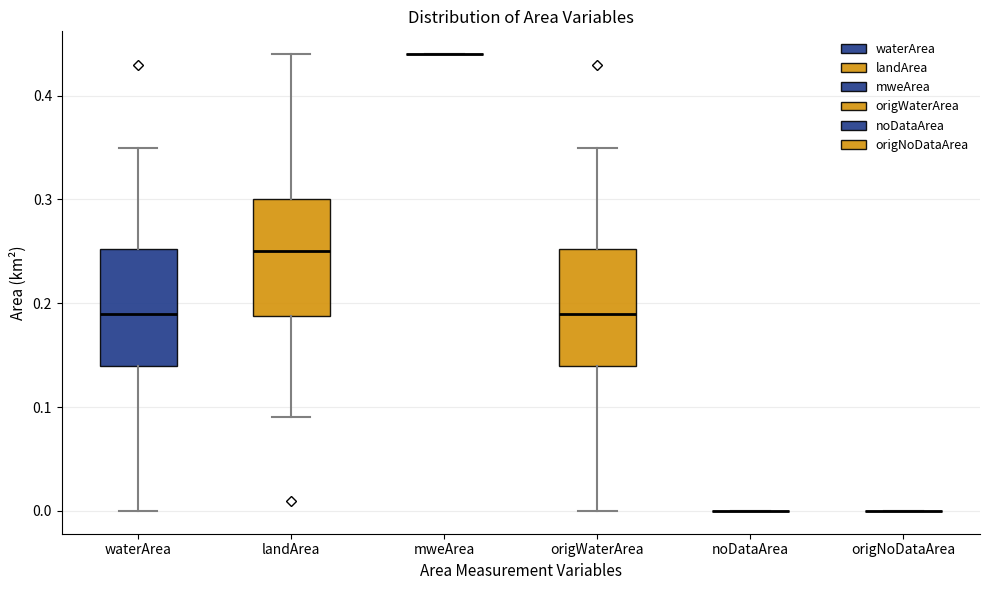

Reading left to right, transcribe this box plot: for each box, give where its median line is, the range the box spans, and where its two whiskers end, as read against the y-axis. The values are not printed on the chart, so give them approximately, as read against the axis.

waterArea: median 0.19, box 0.14 to 0.25, whiskers 0.00 to 0.35
landArea: median 0.25, box 0.19 to 0.30, whiskers 0.09 to 0.44
mweArea: box collapsed to a line at 0.44, whiskers 0.44 to 0.44
origWaterArea: median 0.19, box 0.14 to 0.25, whiskers 0.00 to 0.35
noDataArea: box collapsed to a line at 0.00, whiskers 0.00 to 0.00
origNoDataArea: box collapsed to a line at 0.00, whiskers 0.00 to 0.00